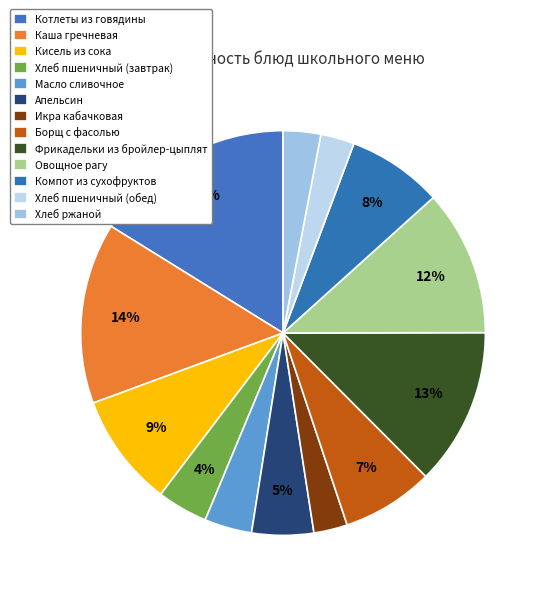

To the nearest percent, what portion does Хлеб пшеничный (завтрак) represent?

4%